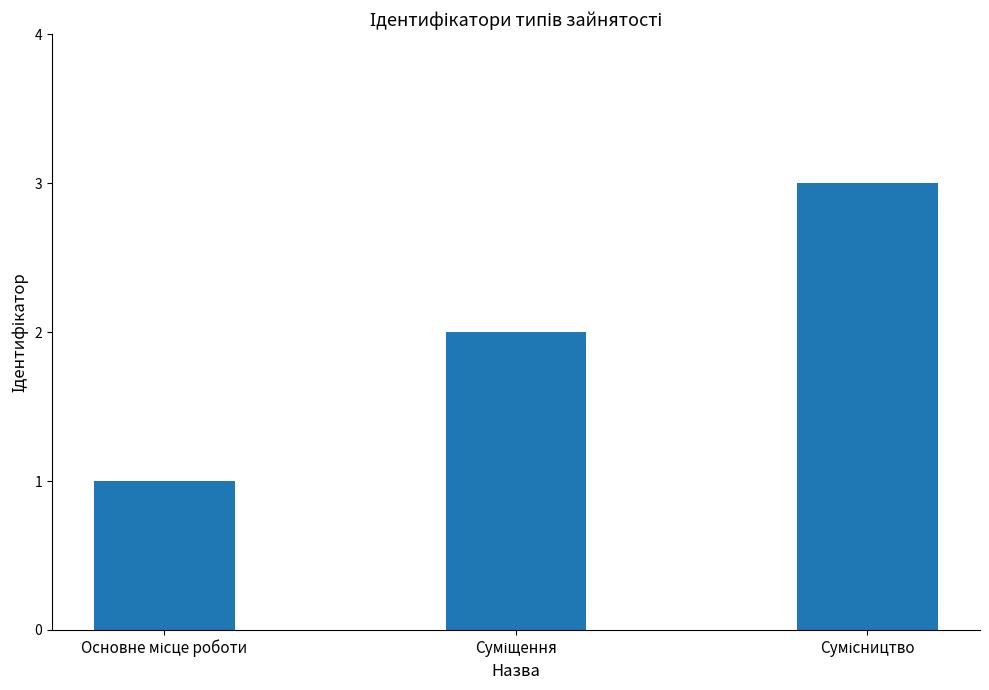

What is the sum of all values?

6